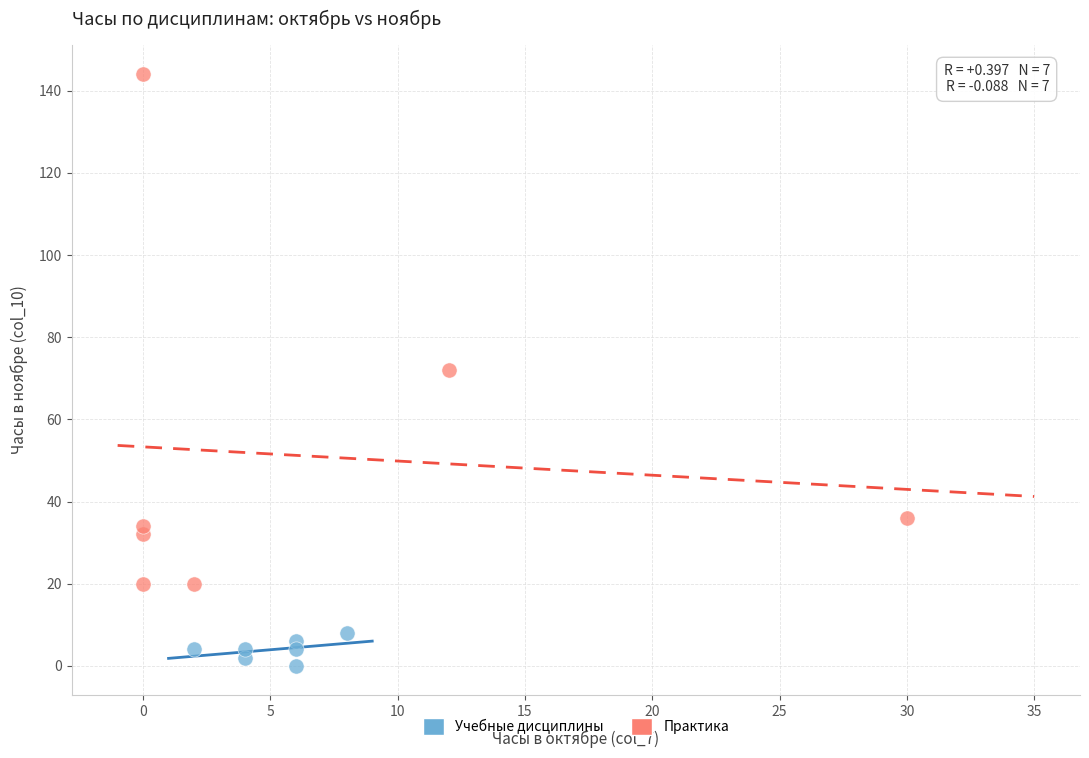

Which series contains the lowest Y value?

Учебные дисциплины